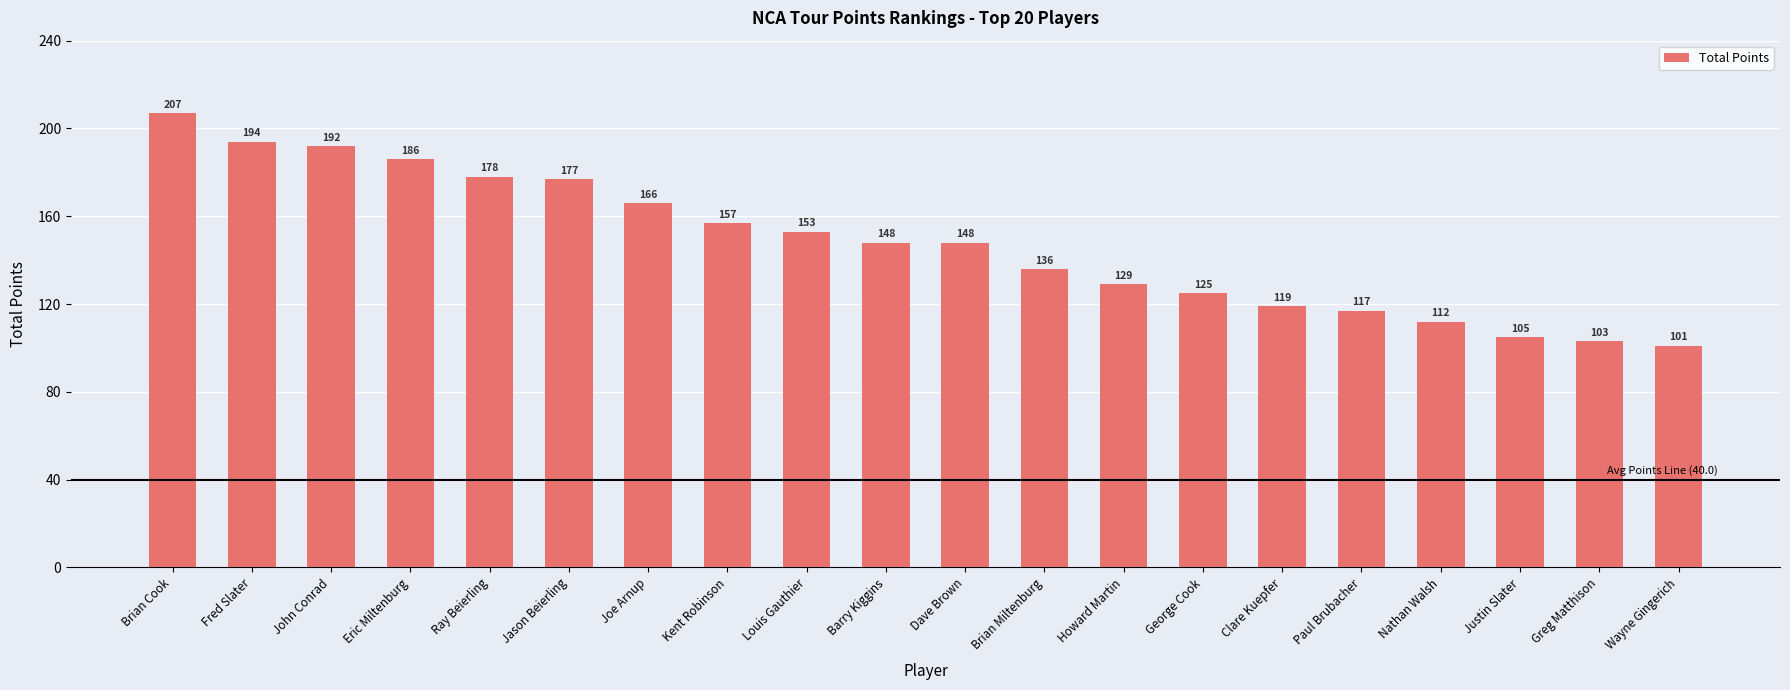

Reading left to right, extract all data points from this chart.

207	194	192	186	178	177	166	157	153	148	148	136	129	125	119	117	112	105	103	101